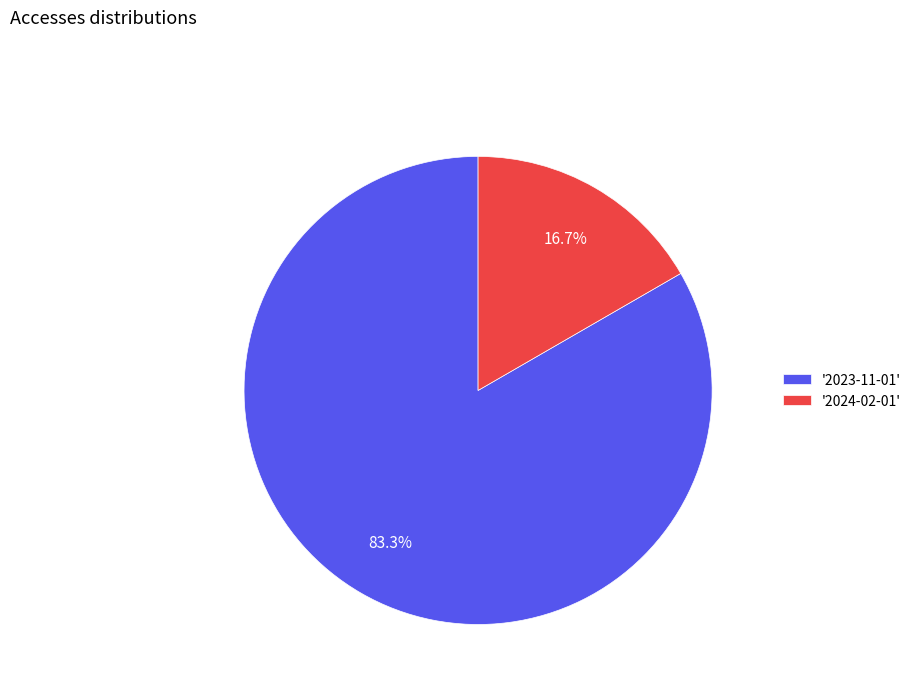

Count the number of slices in the pie.

2